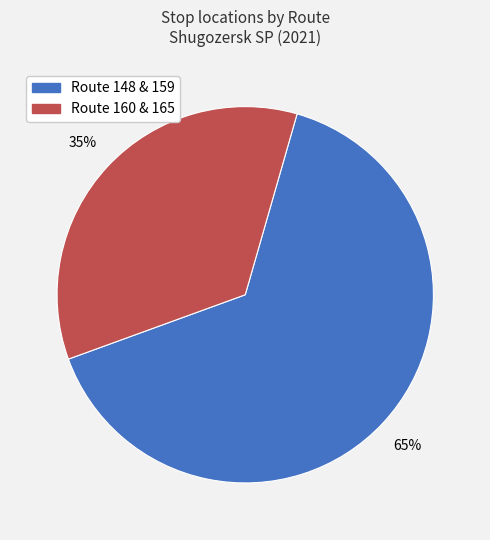

Is there any slice that represents more than half of the pie?

Yes